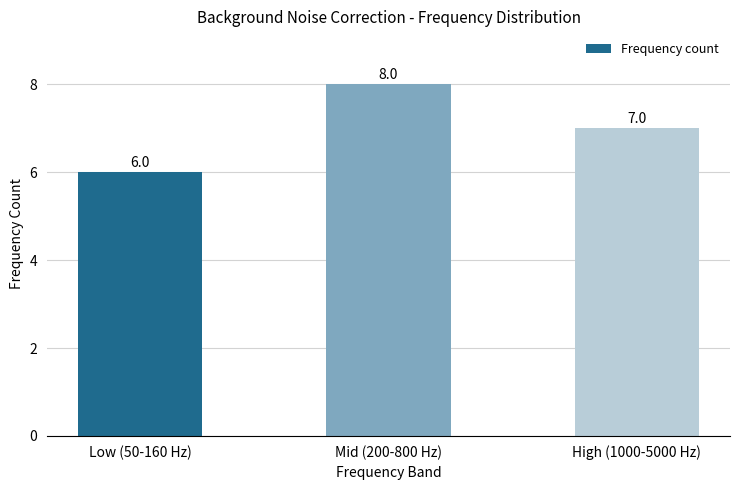

Rank the categories by value from lowest to highest.

Low (50-160 Hz), High (1000-5000 Hz), Mid (200-800 Hz)